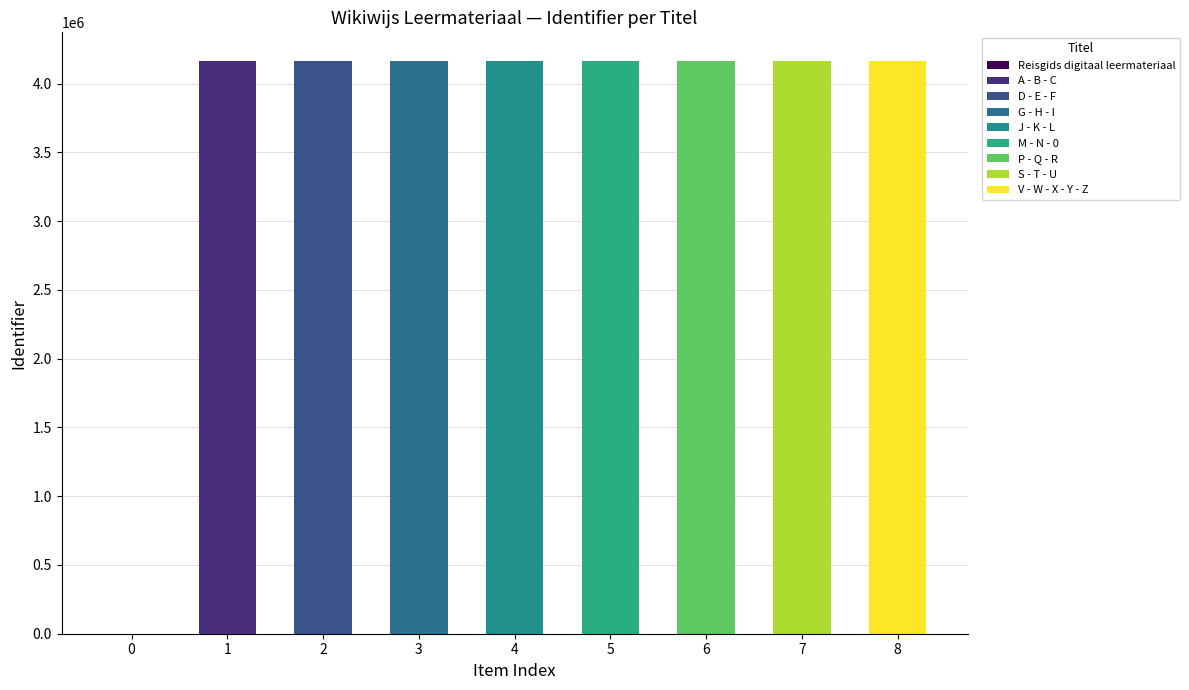

Is it true that the value at 0 is 0?

True